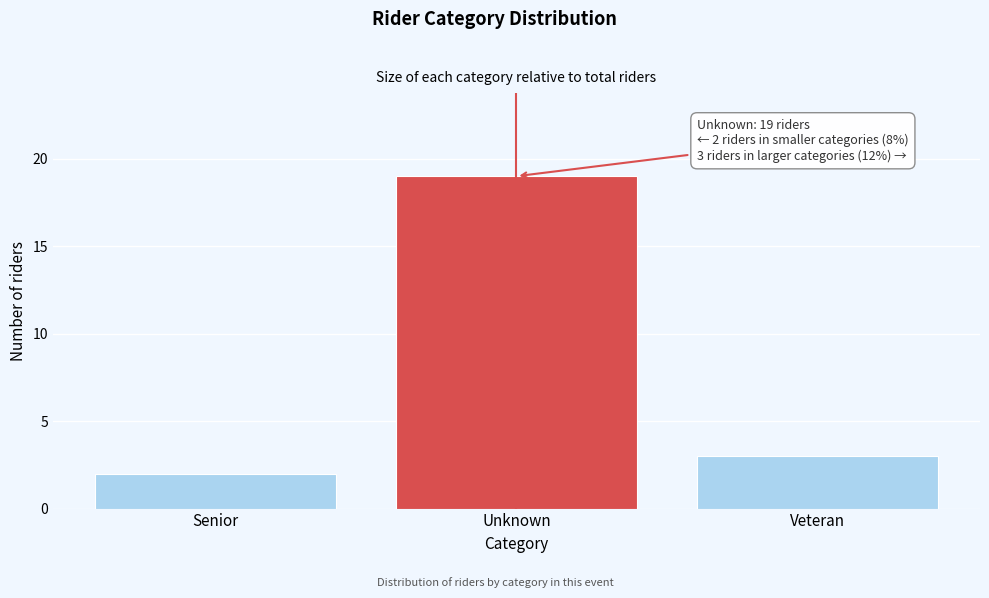

Reading left to right, list all the values displayed in this chart.

Senior=2	Unknown=19	Veteran=3